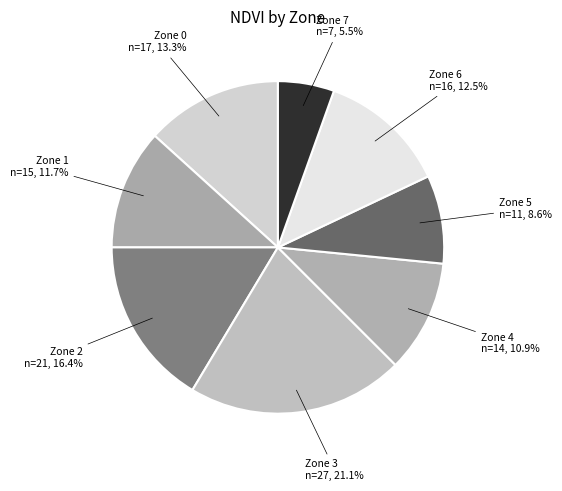

Count the number of slices in the pie.

8